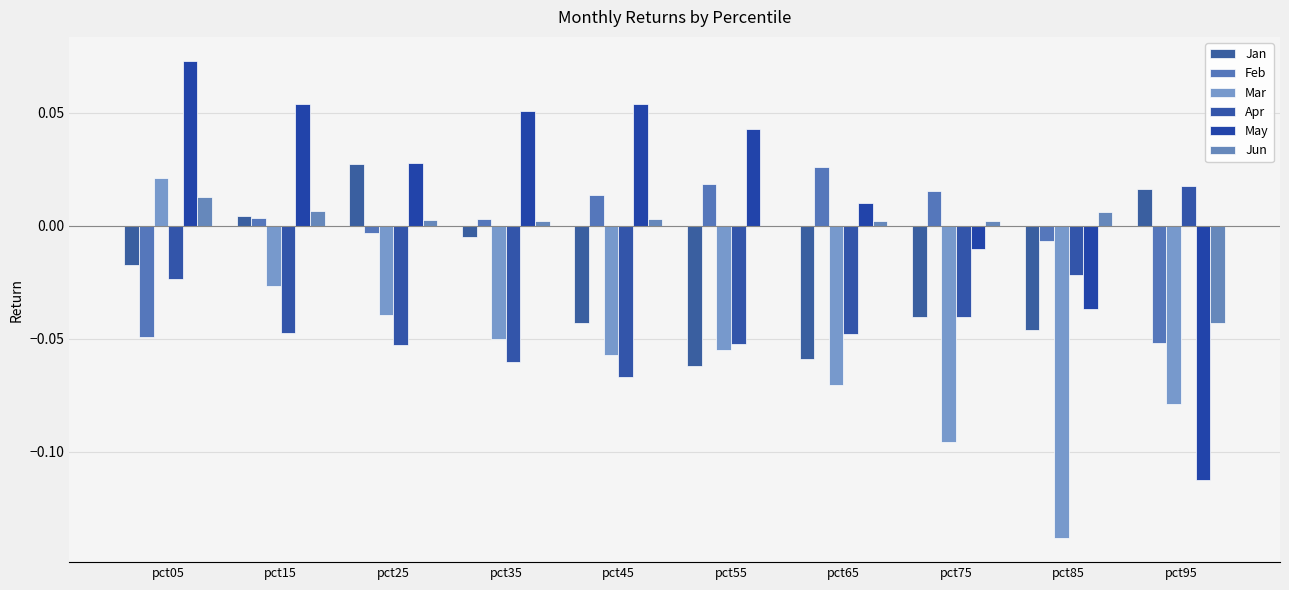

Is it true that Feb equals -0.0 at pct25?

True